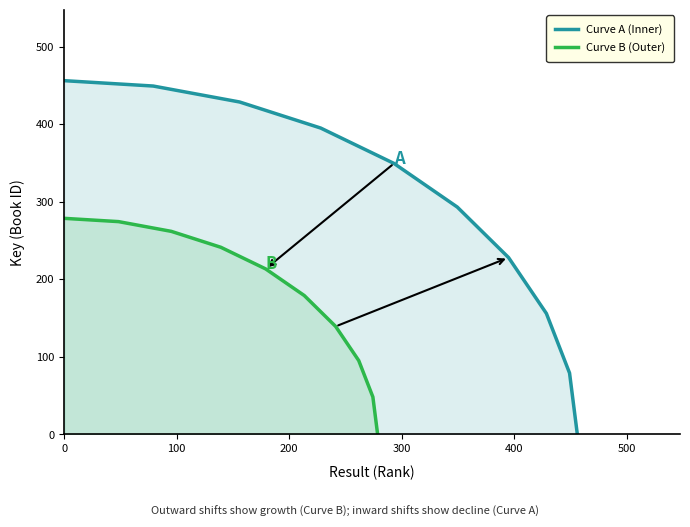

Rank the series by their average value, from highest to lowest.

Curve A (Inner), Curve B (Outer)